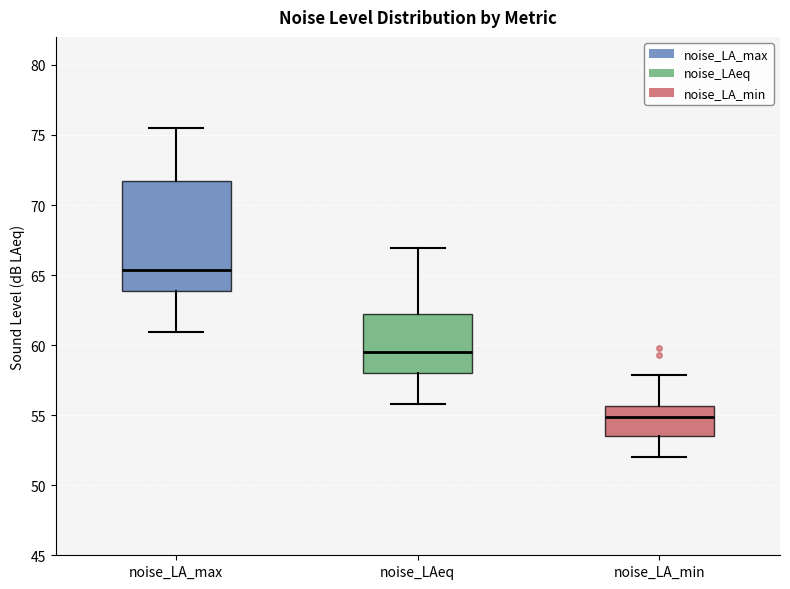

Reading left to right, read every box against the y-axis: the position of its median line, the range the box covers, and the ends of its whiskers. The values are not printed on the chart, so give them approximately, as read against the axis.

noise_LA_max: median 65.5, box 64.0 to 71.5, whiskers 61.0 to 75.5
noise_LAeq: median 59.5, box 58.0 to 62.0, whiskers 56.0 to 67.0
noise_LA_min: median 55.0, box 53.5 to 55.5, whiskers 52.0 to 58.0